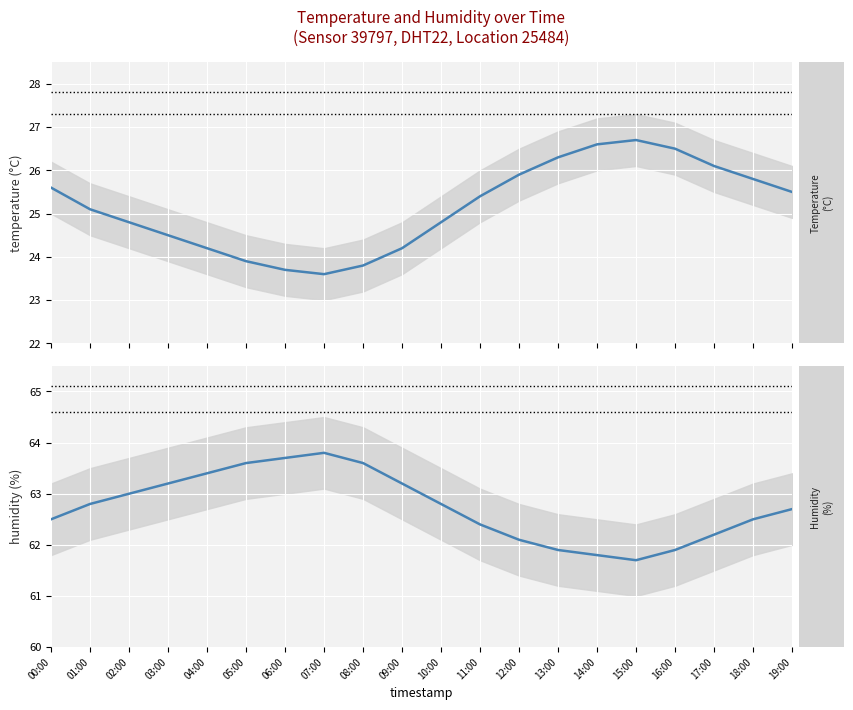

Does the chart display data point markers on the line(s)?

No